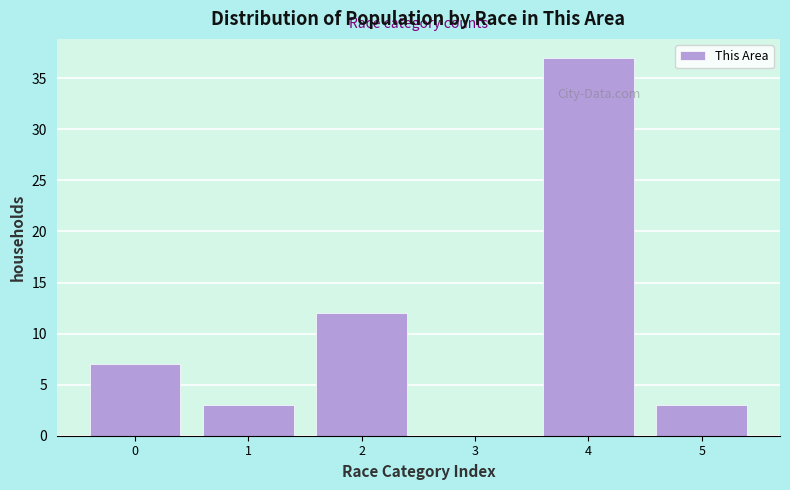

Reading left to right, what are all the values shown in this chart?

0=7	1=3	2=12	3=0	4=37	5=3